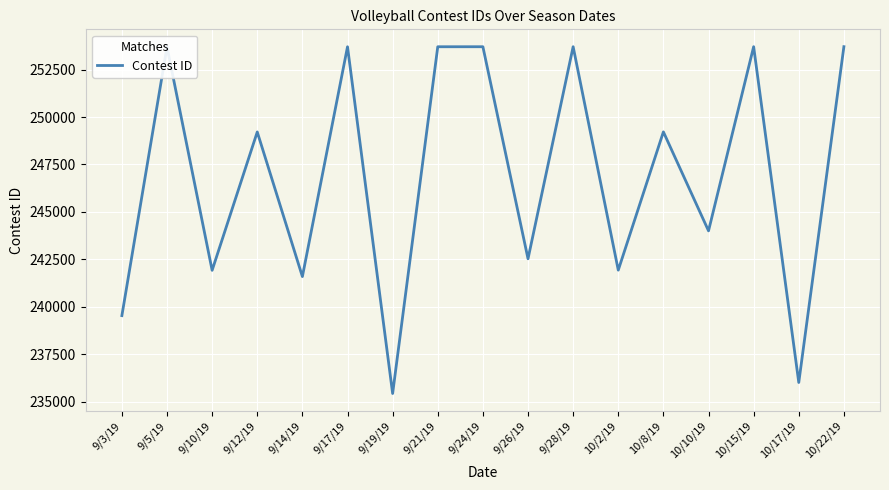

What is the smallest value displayed?

235421